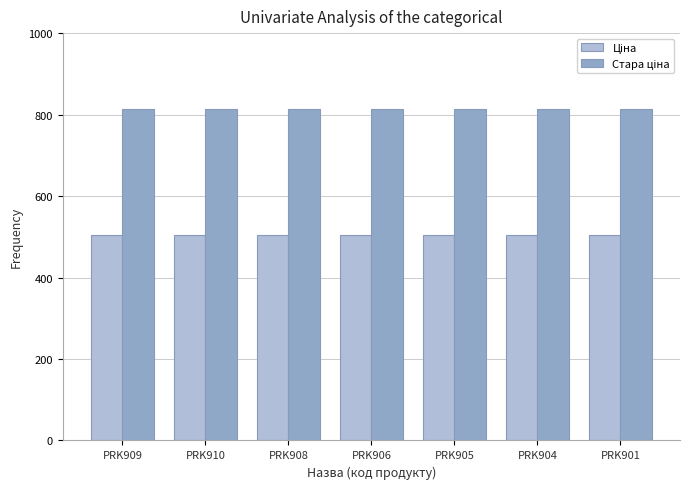

Are the bars grouped side by side (vs. stacked)?

Yes